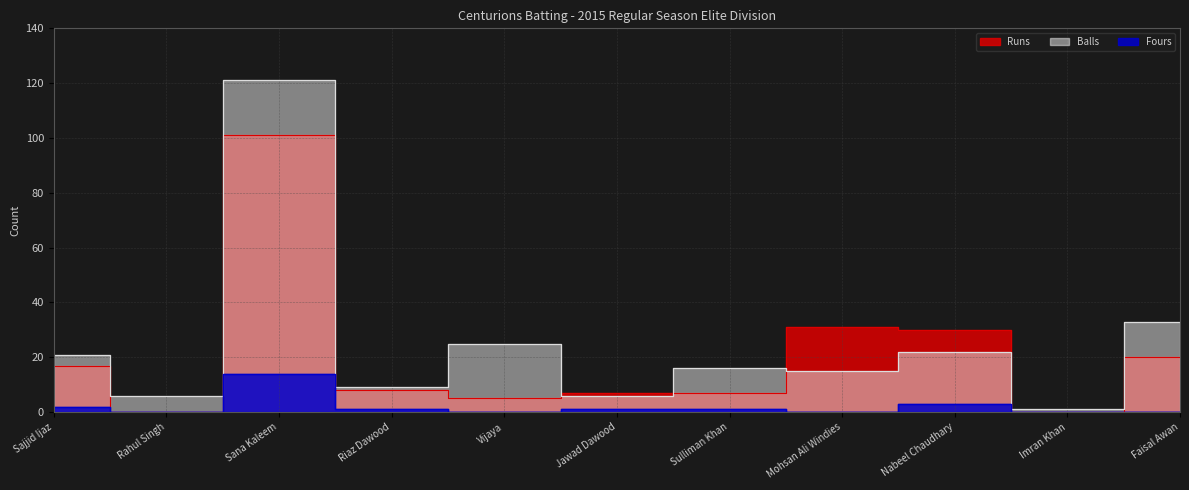

How many data points in Runs are less than 8?

5